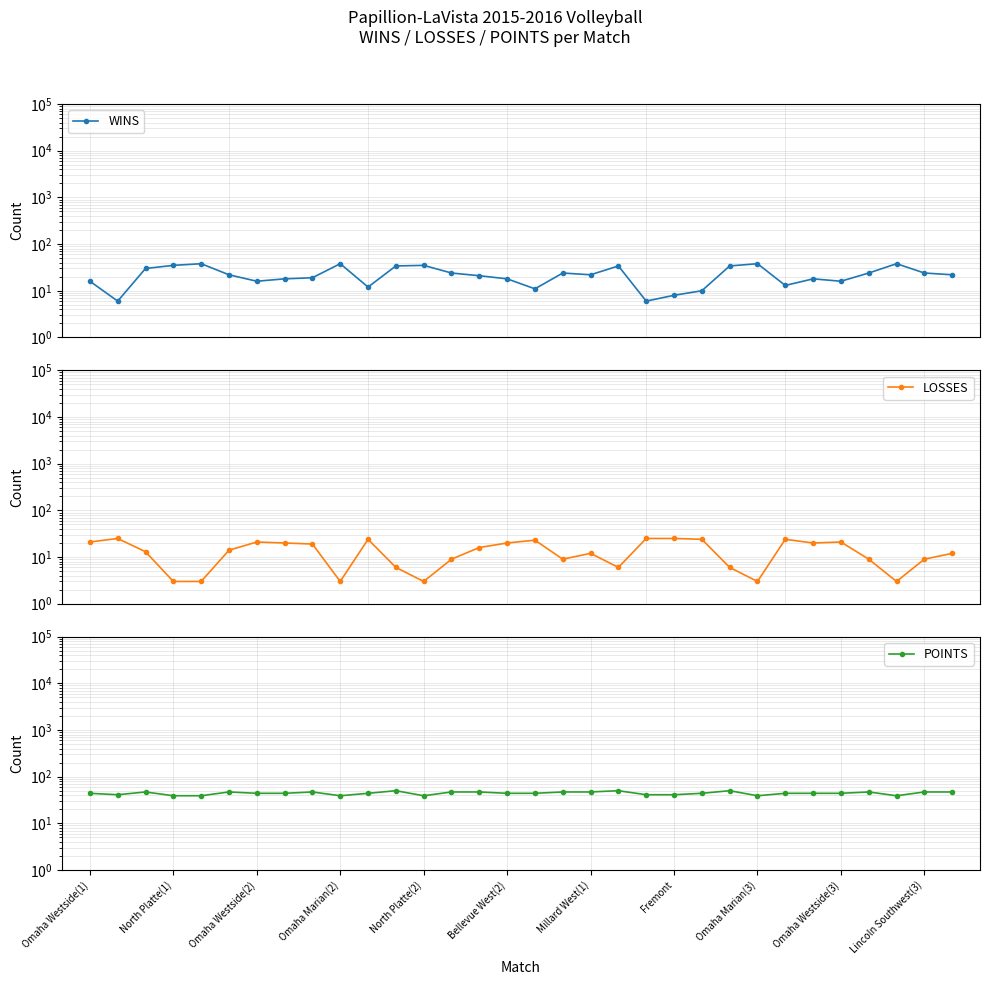

Rank the series by their average value, from lowest to highest.

LOSSES, WINS, POINTS